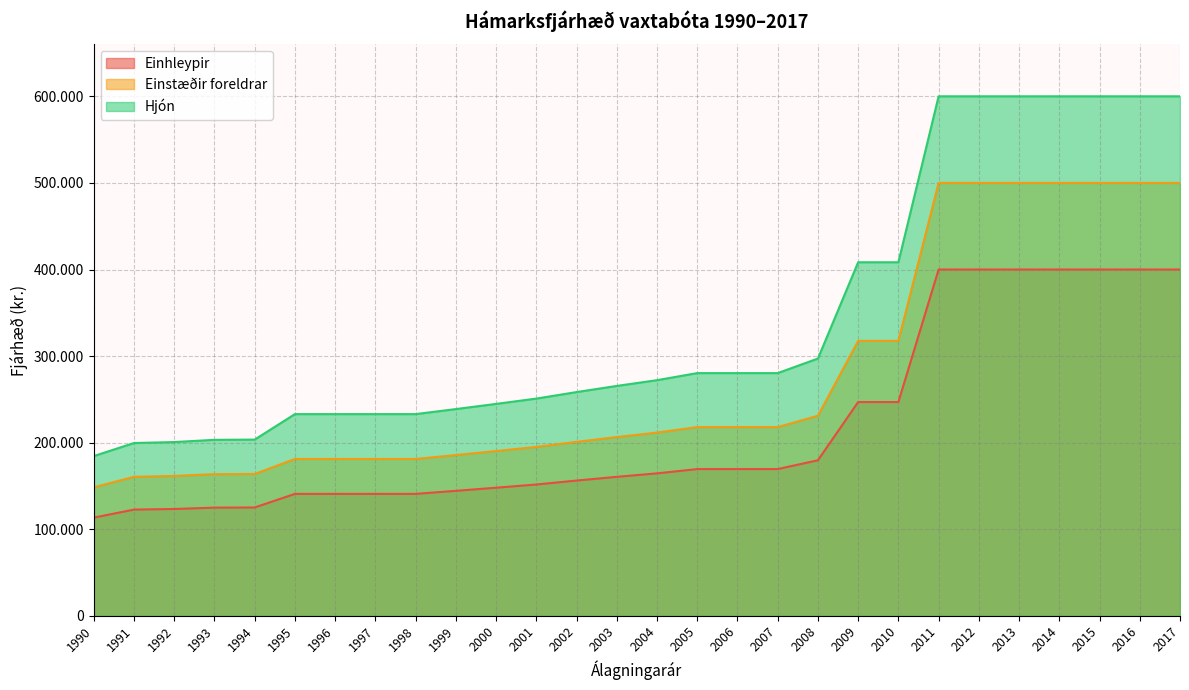

Reading right to left, extract all data points from this chart.

Einhleypir: 2017=400000	2016=400000	2015=400000	2014=400000	2013=400000	2012=400000	2011=400000	2010=246944	2009=246944	2008=179713	2007=169541	2006=169541	2005=169541	2004=164603	2003=160588	2002=156290	2001=151738	2000=148037	1999=144426	1998=140903	1997=140903	1996=140903	1995=140903	1994=125204	1993=125035	1992=123467	1991=122765	1990=113484
Einstæðir foreldrar: 2017=500000	2016=500000	2015=500000	2014=500000	2013=500000	2012=500000	2011=500000	2010=317589	2009=317589	2008=231125	2007=218042	2006=218042	2005=218042	2004=211691	2003=206527	2002=201000	2001=195146	2000=190386	1999=185742	1998=181212	1997=181212	1996=181212	1995=181212	1994=163885	1993=163664	1992=161612	1991=160628	1990=148484
Hjón: 2017=600000	2016=600000	2015=600000	2014=600000	2013=600000	2012=600000	2011=600000	2010=408374	2009=408374	2008=297194	2007=280372	2006=280372	2005=280372	2004=272206	2003=265566	2002=258459	2001=250931	2000=244811	1999=238840	1998=233015	1997=233015	1996=233015	1995=233015	1994=203584	1993=203310	1992=200760	1991=199637	1990=184544